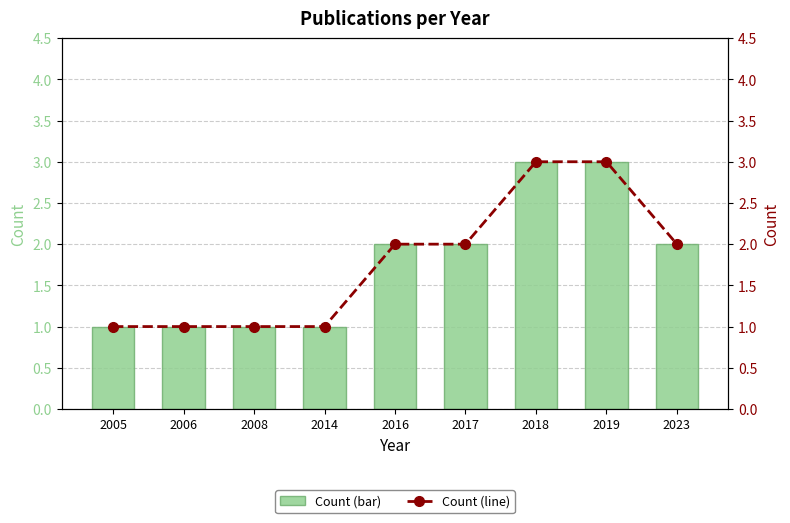

Where is Count (line) nearest to the value 2?

2016